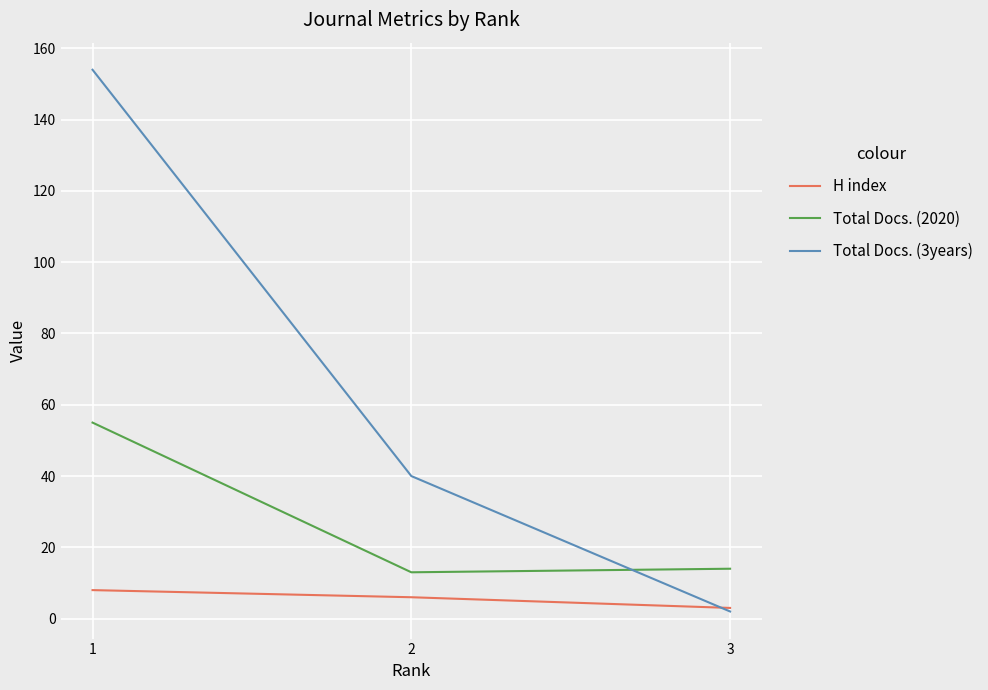

What is the highest value of the H index series?

8